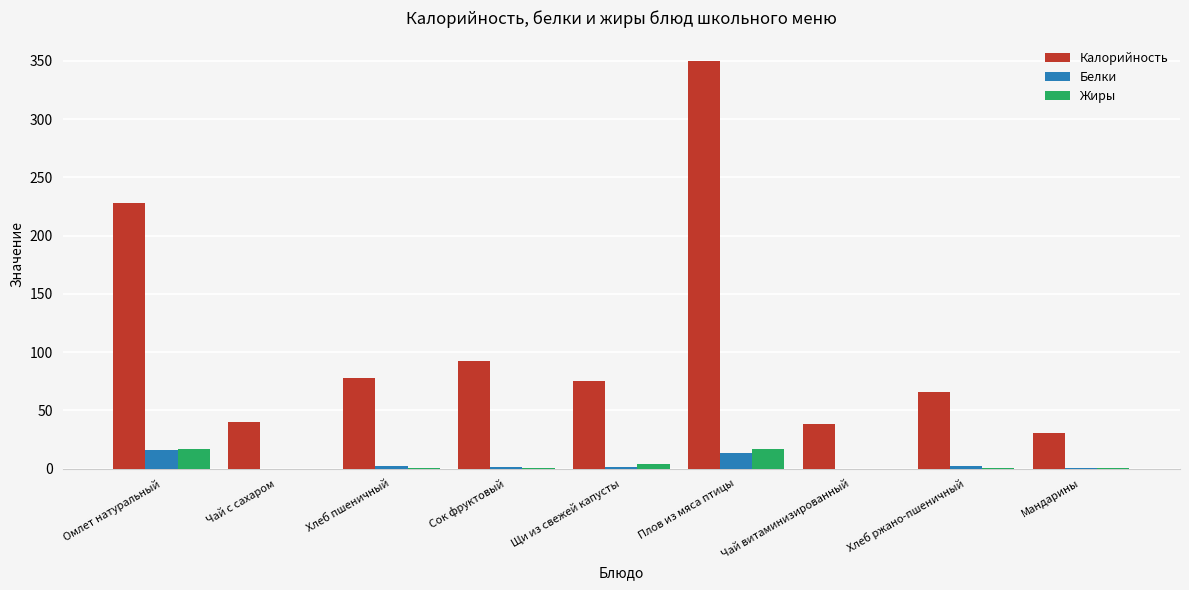

True or false: Калорийность has a value of 92.0 at Сок фруктовый.

True